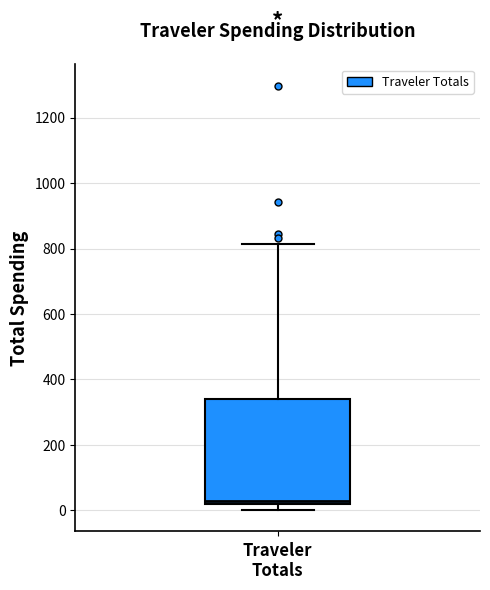

Read this box plot against the y-axis: the position of the median line, the range covered by the box, and the ends of both whiskers. The values are not printed on the chart, so give them approximately, as read against the axis.

median 20 (just above the box's lower edge), box 20 to 340, whiskers 0 to 820